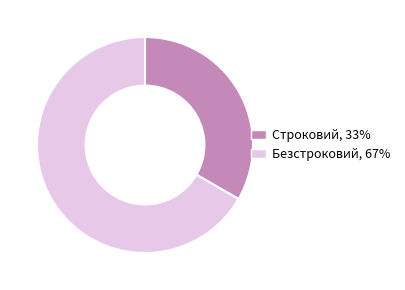

What is the smallest slice in the pie chart?

Строковий